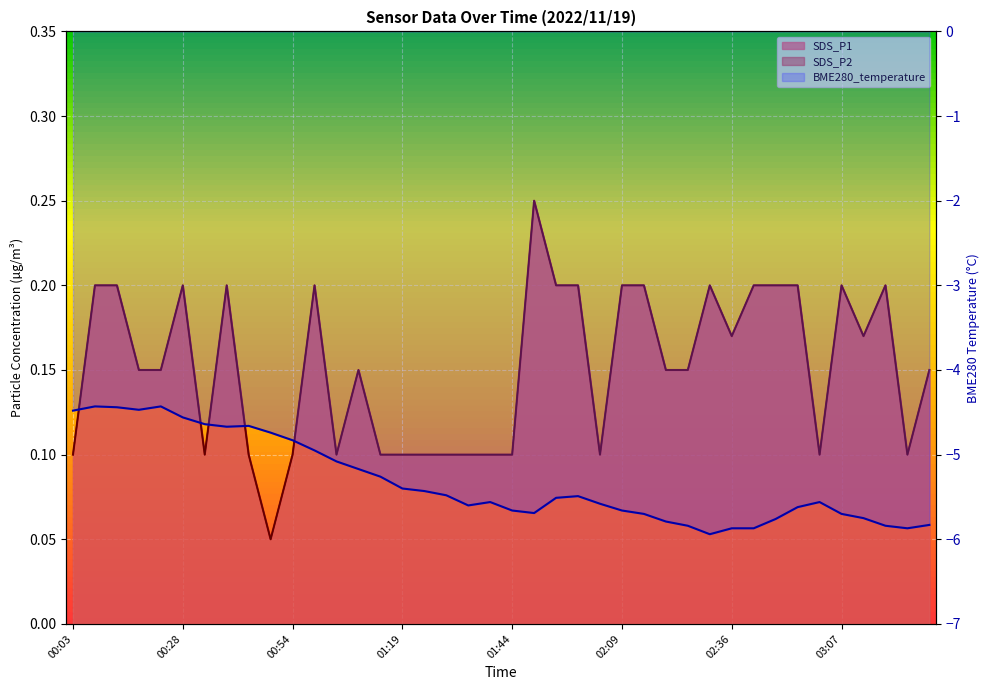

How many lines are shown in the chart?

2